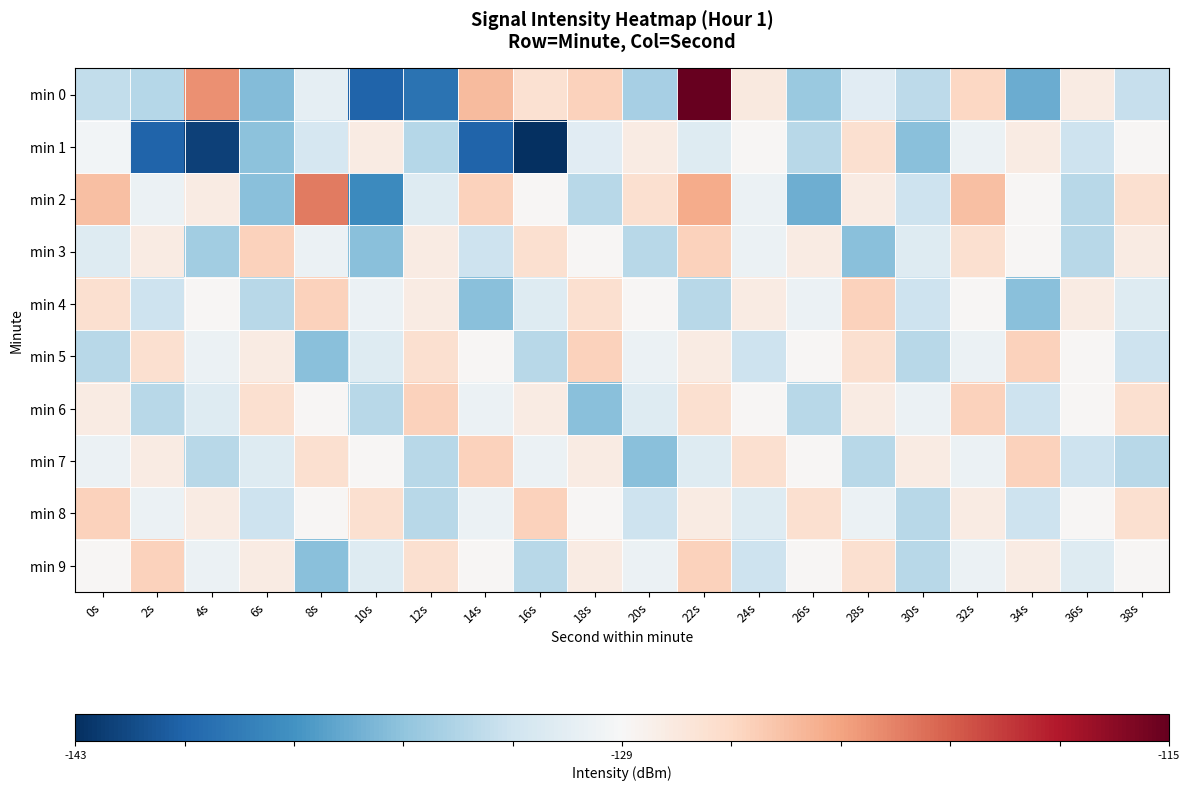

Reading left to right, transcribe all the data shown in this chart.

min 0: 0s=-0.2	2s=-0.3	4s=0.5	6s=-0.4	8s=-0.1	10s=-0.8	12s=-0.7	14s=0.3	16s=0.2	18s=0.2	20s=-0.3	22s=1.0	24s=0.1	26s=-0.4	28s=-0.1	30s=-0.3	32s=0.2	34s=-0.5	36s=0.1	38s=-0.2
min 1: 0s=-0.0	2s=-0.8	4s=-0.9	6s=-0.4	8s=-0.2	10s=0.1	12s=-0.3	14s=-0.8	16s=-1.0	18s=-0.1	20s=0.1	22s=-0.1	24s=0.0	26s=-0.3	28s=0.2	30s=-0.4	32s=-0.1	34s=0.1	36s=-0.2	38s=0.0
min 2: 0s=0.3	2s=-0.1	4s=0.1	6s=-0.4	8s=0.5	10s=-0.6	12s=-0.1	14s=0.2	16s=0.0	18s=-0.3	20s=0.2	22s=0.4	24s=-0.1	26s=-0.5	28s=0.1	30s=-0.2	32s=0.3	34s=0.0	36s=-0.3	38s=0.2
min 3: 0s=-0.1	2s=0.1	4s=-0.3	6s=0.2	8s=-0.1	10s=-0.4	12s=0.1	14s=-0.2	16s=0.2	18s=0.0	20s=-0.3	22s=0.2	24s=-0.1	26s=0.1	28s=-0.4	30s=-0.1	32s=0.2	34s=0.0	36s=-0.3	38s=0.1
min 4: 0s=0.2	2s=-0.2	4s=0.0	6s=-0.3	8s=0.2	10s=-0.1	12s=0.1	14s=-0.4	16s=-0.1	18s=0.2	20s=0.0	22s=-0.3	24s=0.1	26s=-0.1	28s=0.2	30s=-0.2	32s=0.0	34s=-0.4	36s=0.1	38s=-0.1
min 5: 0s=-0.3	2s=0.2	4s=-0.1	6s=0.1	8s=-0.4	10s=-0.1	12s=0.2	14s=0.0	16s=-0.3	18s=0.2	20s=-0.1	22s=0.1	24s=-0.2	26s=0.0	28s=0.2	30s=-0.3	32s=-0.1	34s=0.2	36s=0.0	38s=-0.2
min 6: 0s=0.1	2s=-0.3	4s=-0.1	6s=0.2	8s=0.0	10s=-0.3	12s=0.2	14s=-0.1	16s=0.1	18s=-0.4	20s=-0.1	22s=0.2	24s=0.0	26s=-0.3	28s=0.1	30s=-0.1	32s=0.2	34s=-0.2	36s=0.0	38s=0.2
min 7: 0s=-0.1	2s=0.1	4s=-0.3	6s=-0.1	8s=0.2	10s=0.0	12s=-0.3	14s=0.2	16s=-0.1	18s=0.1	20s=-0.4	22s=-0.1	24s=0.2	26s=0.0	28s=-0.3	30s=0.1	32s=-0.1	34s=0.2	36s=-0.2	38s=-0.3
min 8: 0s=0.2	2s=-0.1	4s=0.1	6s=-0.2	8s=0.0	10s=0.2	12s=-0.3	14s=-0.1	16s=0.2	18s=0.0	20s=-0.2	22s=0.1	24s=-0.1	26s=0.2	28s=-0.1	30s=-0.3	32s=0.1	34s=-0.2	36s=0.0	38s=0.2
min 9: 0s=0.0	2s=0.2	4s=-0.1	6s=0.1	8s=-0.4	10s=-0.1	12s=0.2	14s=0.0	16s=-0.3	18s=0.1	20s=-0.1	22s=0.2	24s=-0.2	26s=0.0	28s=0.2	30s=-0.3	32s=-0.1	34s=0.1	36s=-0.1	38s=0.0